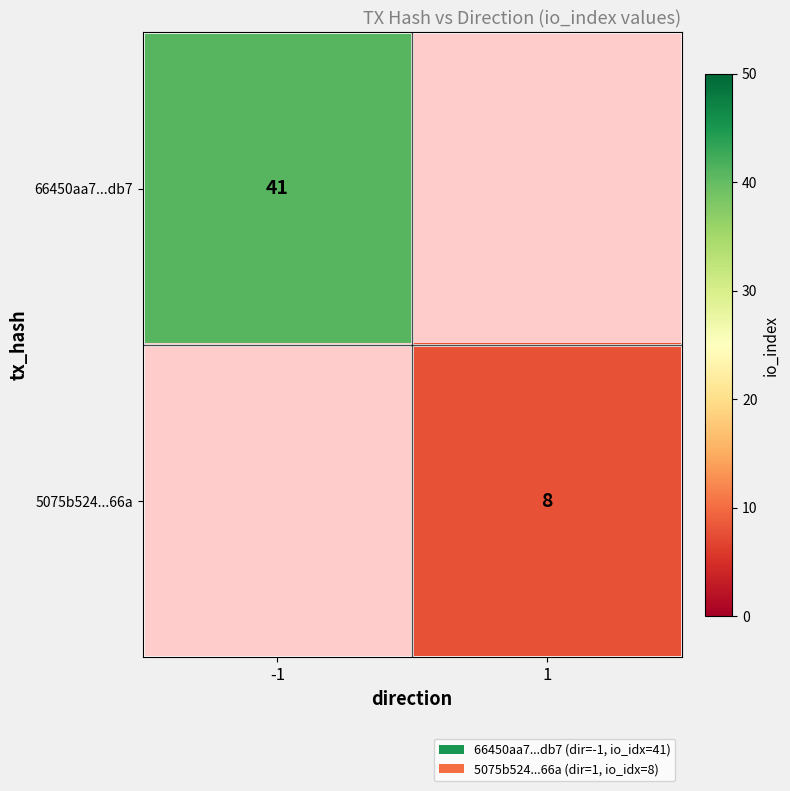

Is the value of 66450aa7...db7 at -1 greater than the value of 5075b524...66a at 1?

Yes